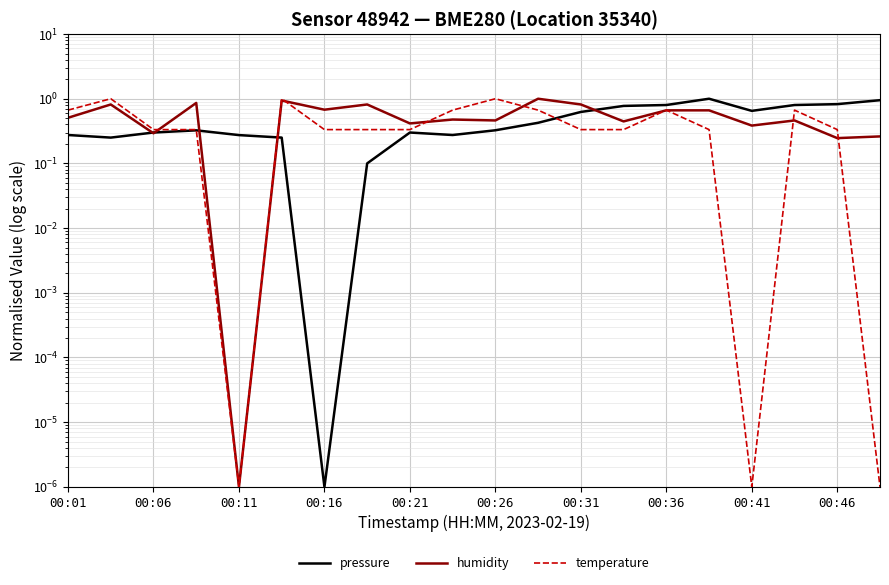

The humidity series shows 0.8 at 00:31. True or false?

True